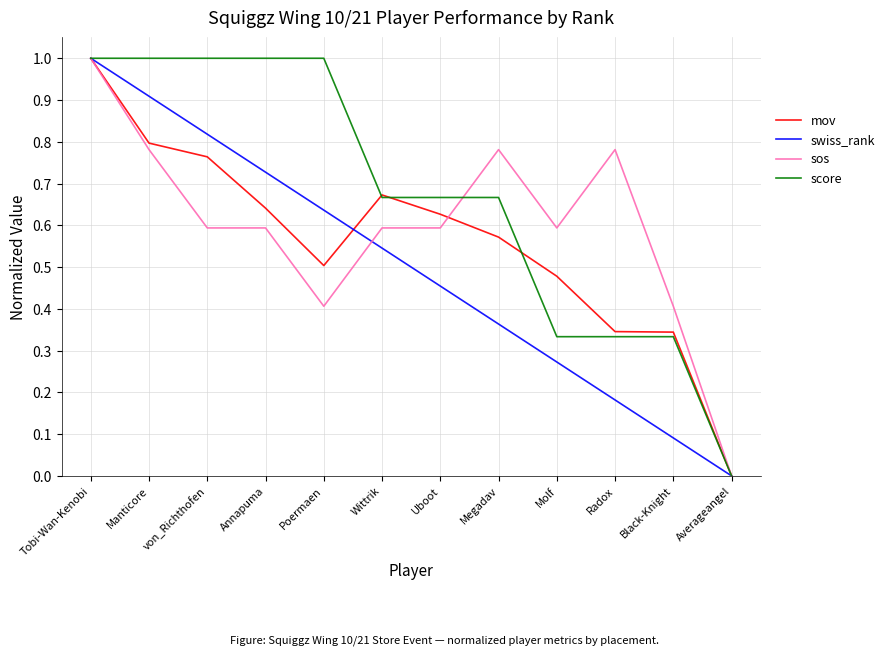

Between Manticore and Uboot, which series saw the biggest shift?

swiss_rank